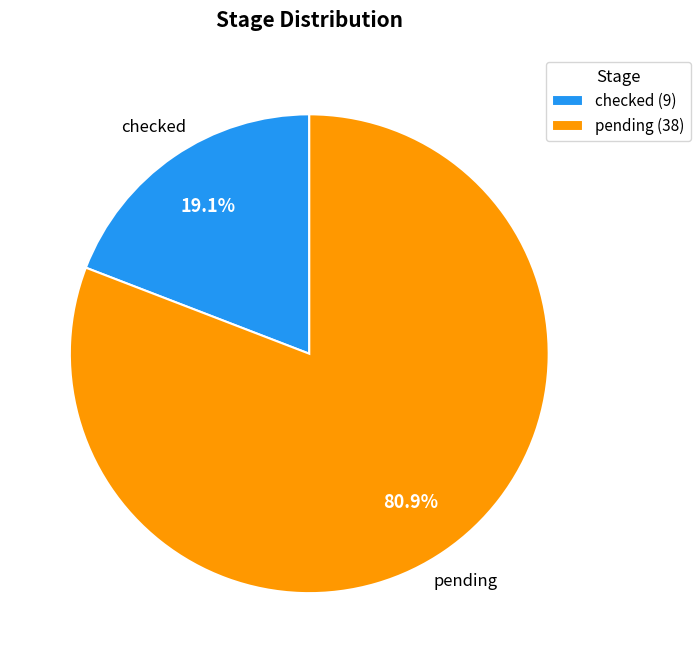

Rank the categories by value from highest to lowest.

pending, checked